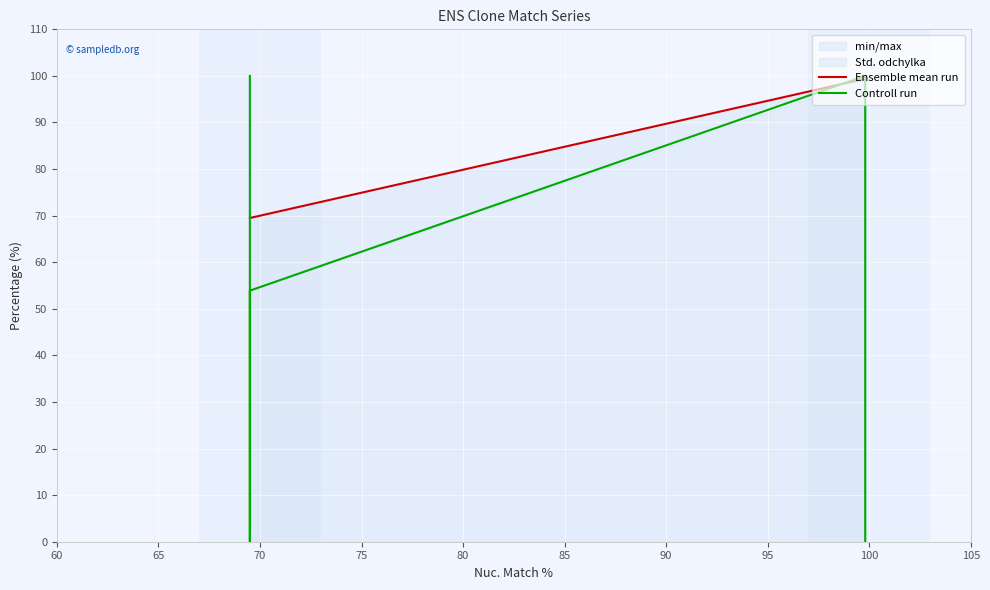

What is the difference between the second highest and second lowest values in the Controll run series?

100.0